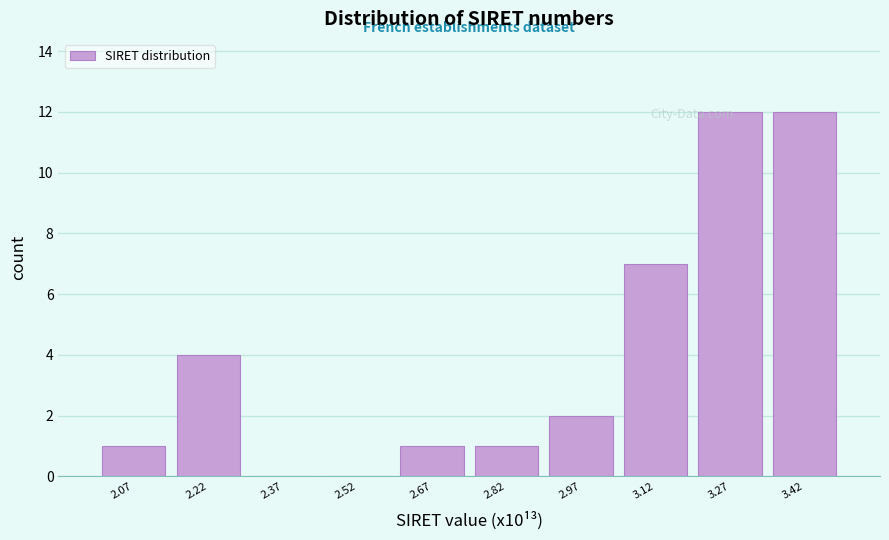

Reading left to right, list every bar in this chart as the range it spans on the x-axis followed by its height. Neither the bar edges nor the heights are printed on the chart, so give them approximately, as read against the axes.

2.00 to 2.14: 1
2.14 to 2.30: 4
2.30 to 2.44: 0
2.44 to 2.60: 0
2.60 to 2.74: 1
2.74 to 2.90: 1
2.90 to 3.04: 2
3.04 to 3.20: 7
3.20 to 3.34: 12
3.34 to 3.50: 12